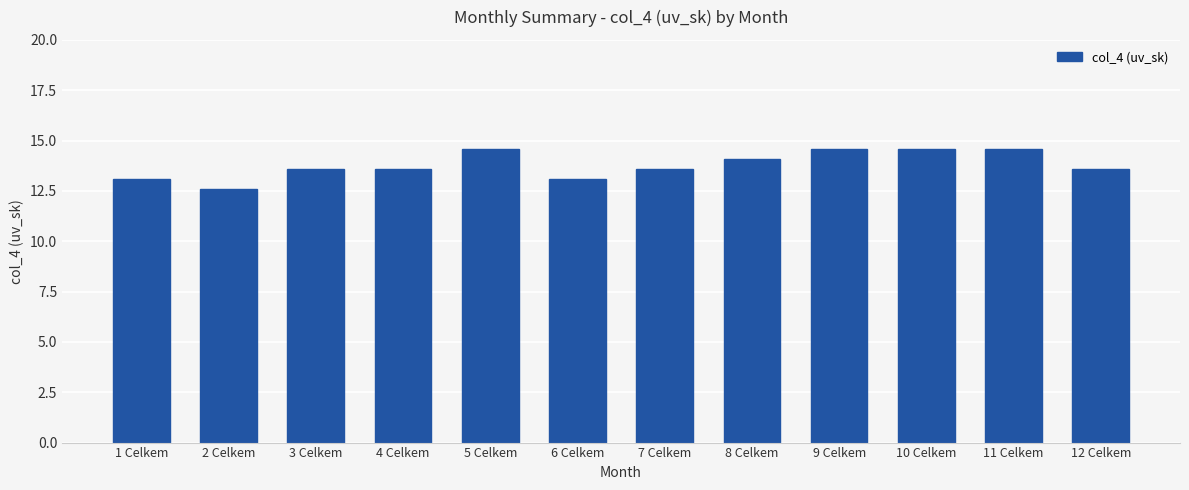

At which category does the chart reach its minimum across all series?

2 Celkem